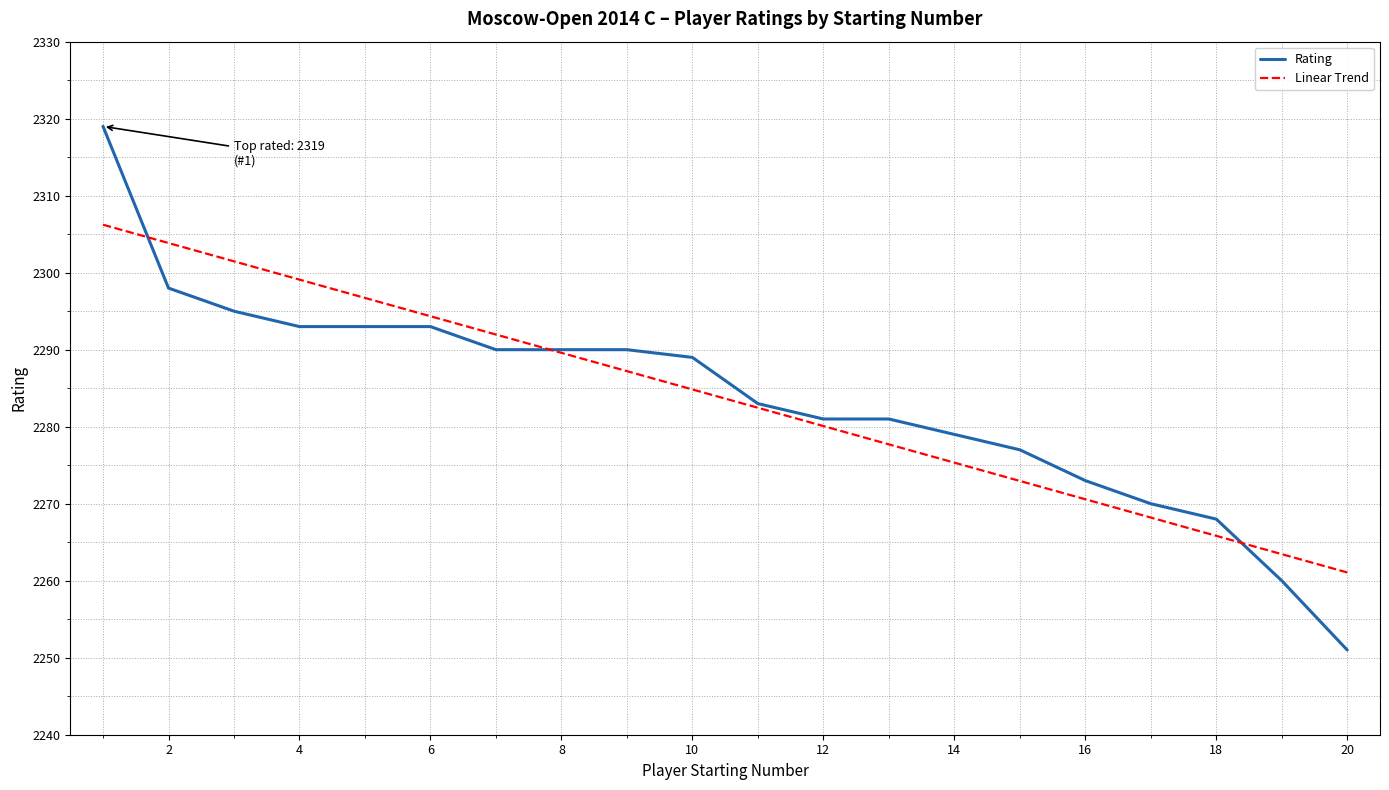

List the series in order of their peak value, lowest first.

Linear Trend, Rating